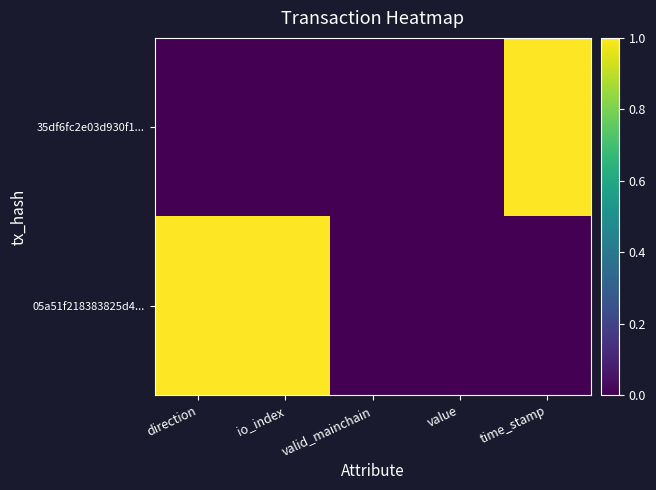

Reading left to right, what are all the values shown in this chart?

35df6fc2e03d930f1...: direction=0	io_index=0	valid_mainchain=0	value=0	time_stamp=1
05a51f218383825d4...: direction=1	io_index=1	valid_mainchain=0	value=0	time_stamp=0